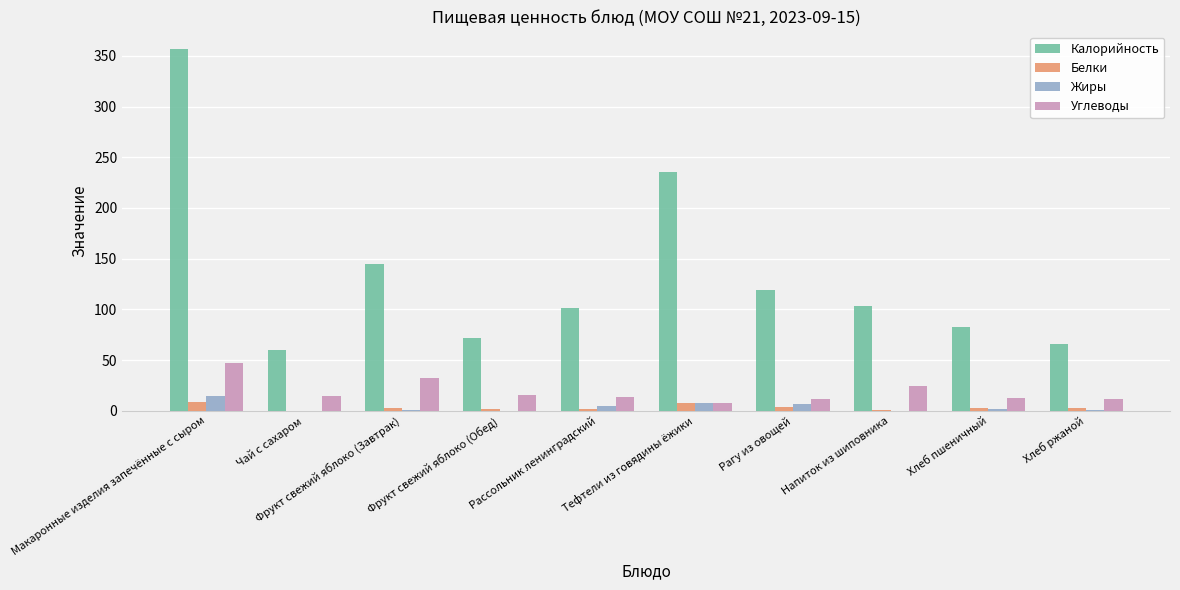

Count the number of categories in the chart.

10